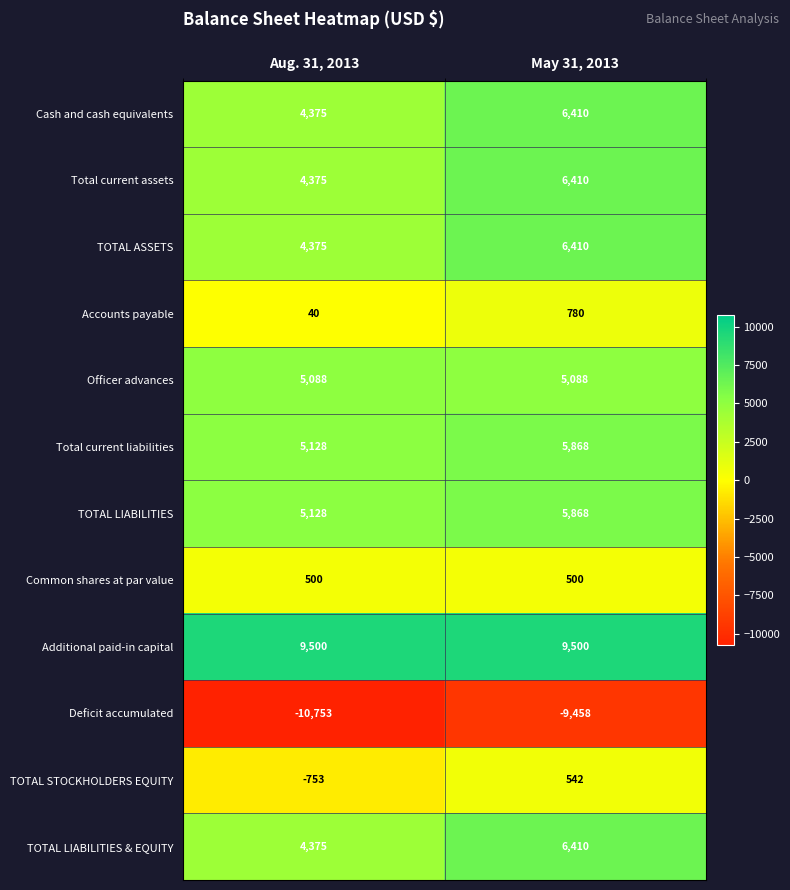

Reading left to right, transcribe all the data shown in this chart.

Cash and cash equivalents: 4375	6410
Total current assets: 4375	6410
TOTAL ASSETS: 4375	6410
Accounts payable: 40	780
Officer advances: 5088	5088
Total current liabilities: 5128	5868
TOTAL LIABILITIES: 5128	5868
Common shares at par value: 500	500
Additional paid-in capital: 9500	9500
Deficit accumulated: -10753	-9458
TOTAL STOCKHOLDERS EQUITY: -753	542
TOTAL LIABILITIES & EQUITY: 4375	6410